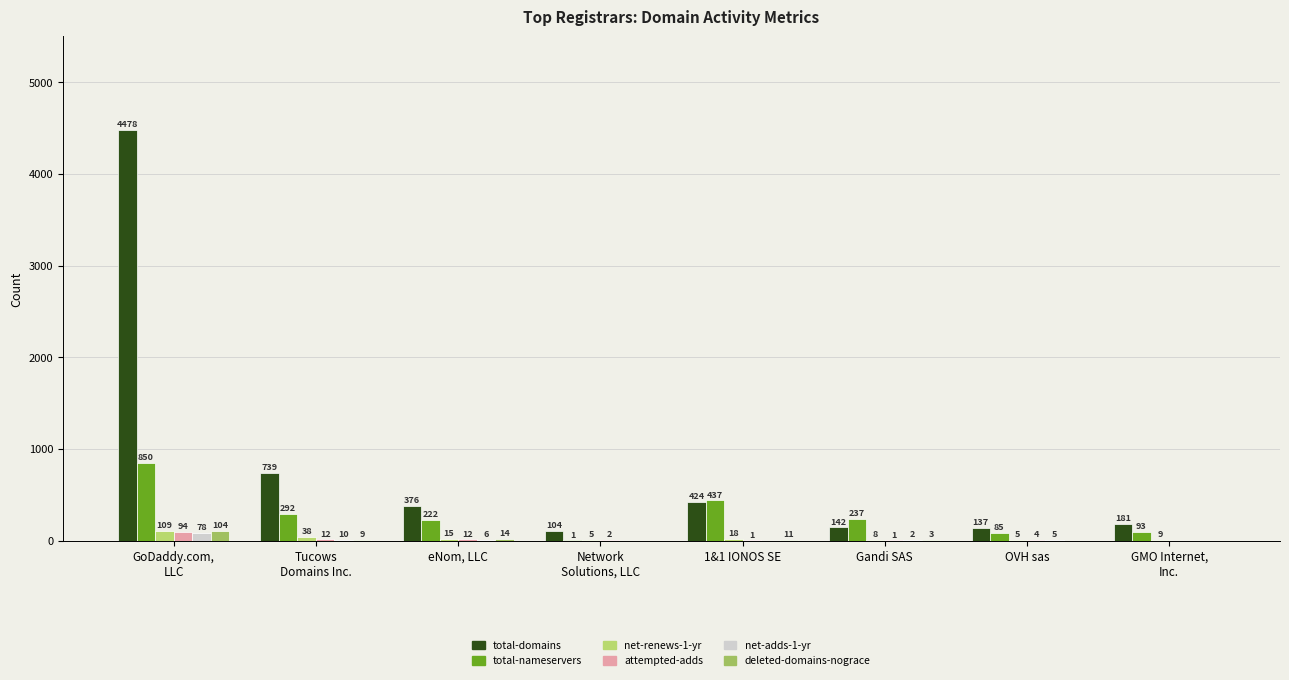

Is the value of attempted-adds at eNom, LLC greater than the value of total-domains at GMO Internet,
Inc.?

No